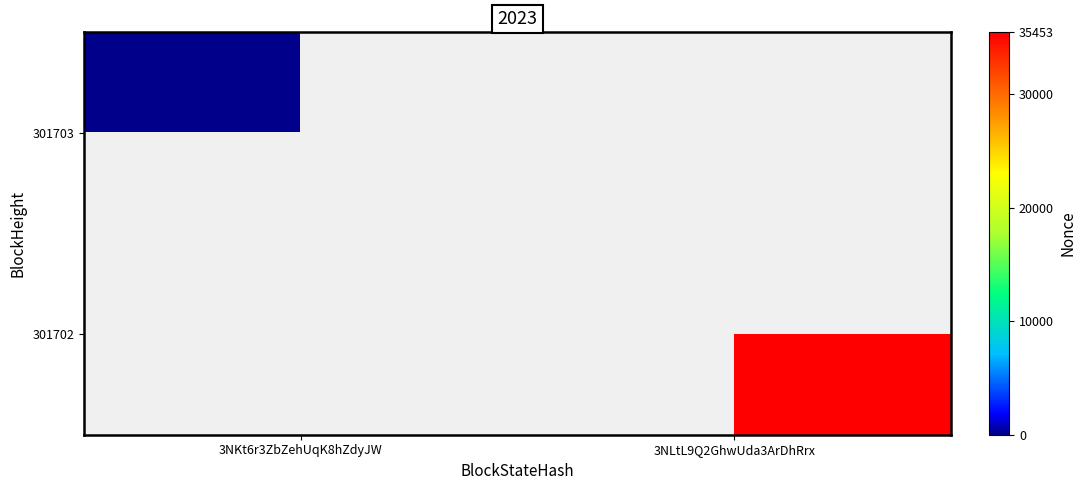

Is the value of 301702 at 3NLtL9Q2GhwUda3ArDhRrx greater than the value of 301703 at 3NKt6r3ZbZehUqK8hZdyJW?

Yes